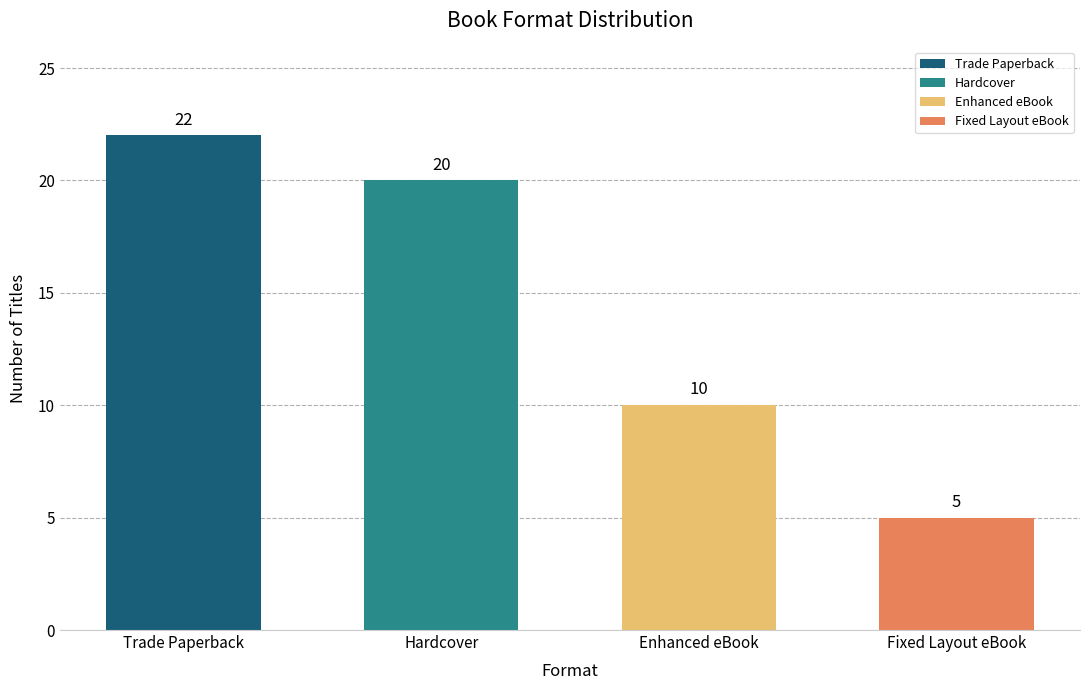

What is the maximum value shown in the chart?

22